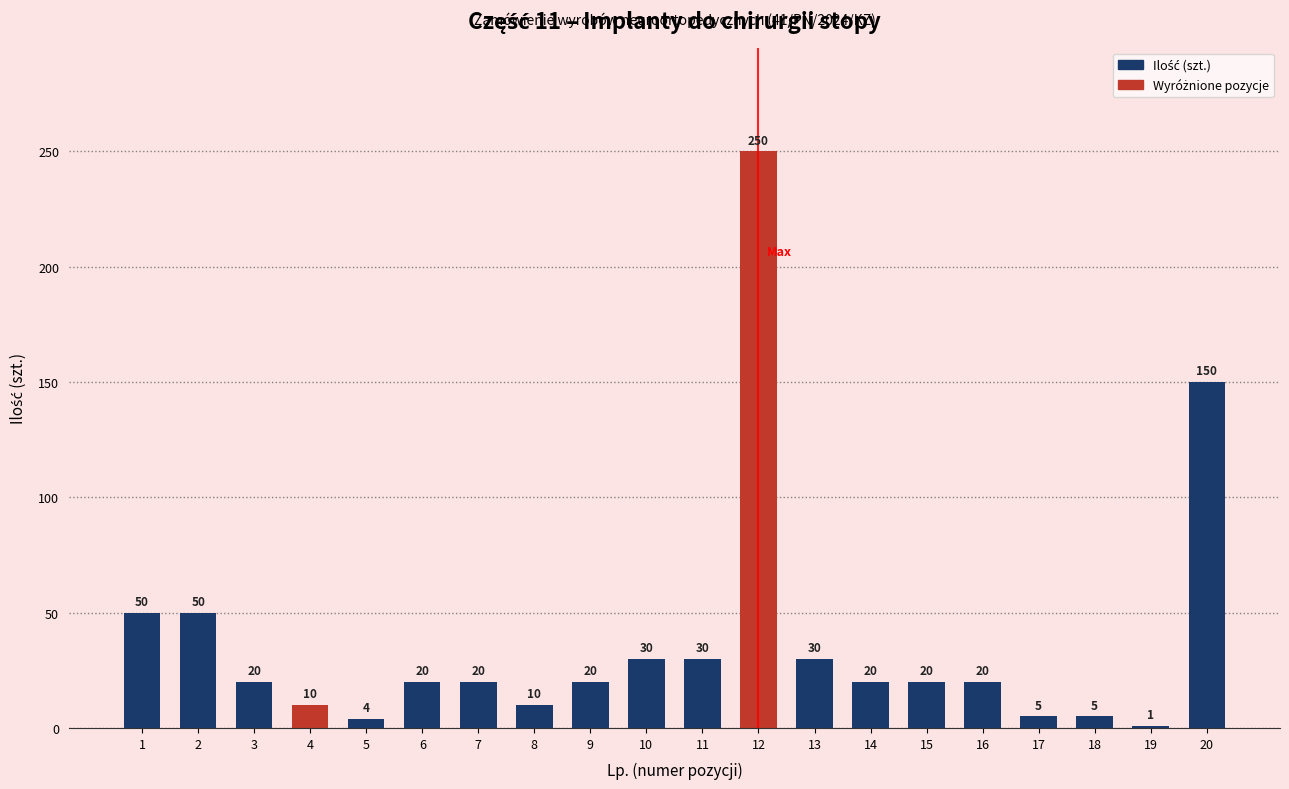

The chart shows a value of 10 at 4. True or false?

True